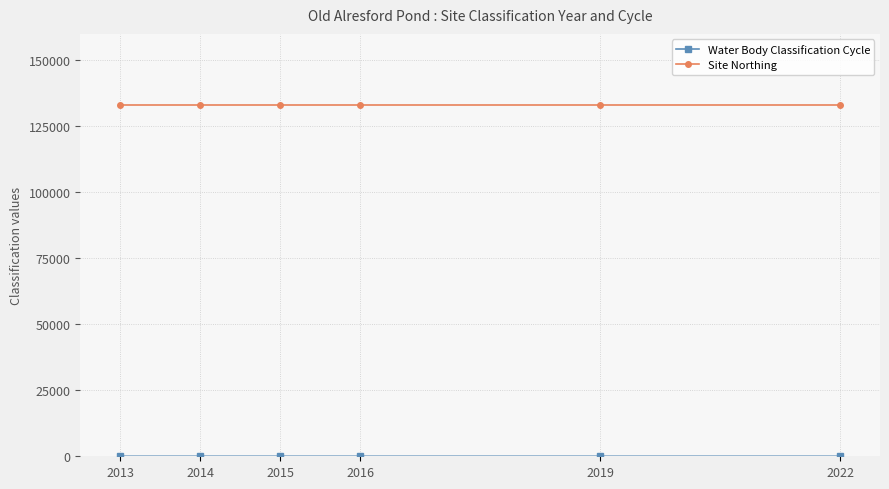

What is the sum of all Site Northing values?

797706